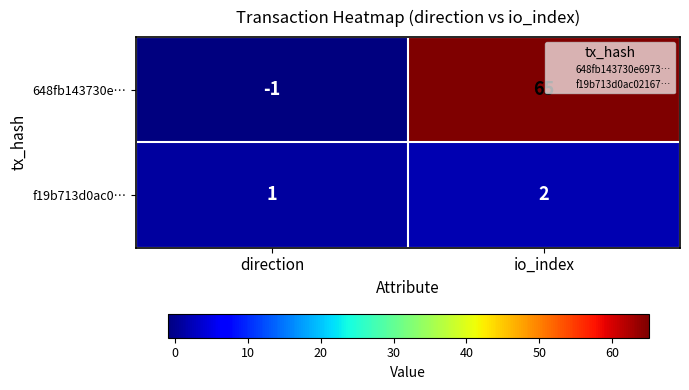

What is the sum of the 648fb143730e… values at io_index and direction?

64